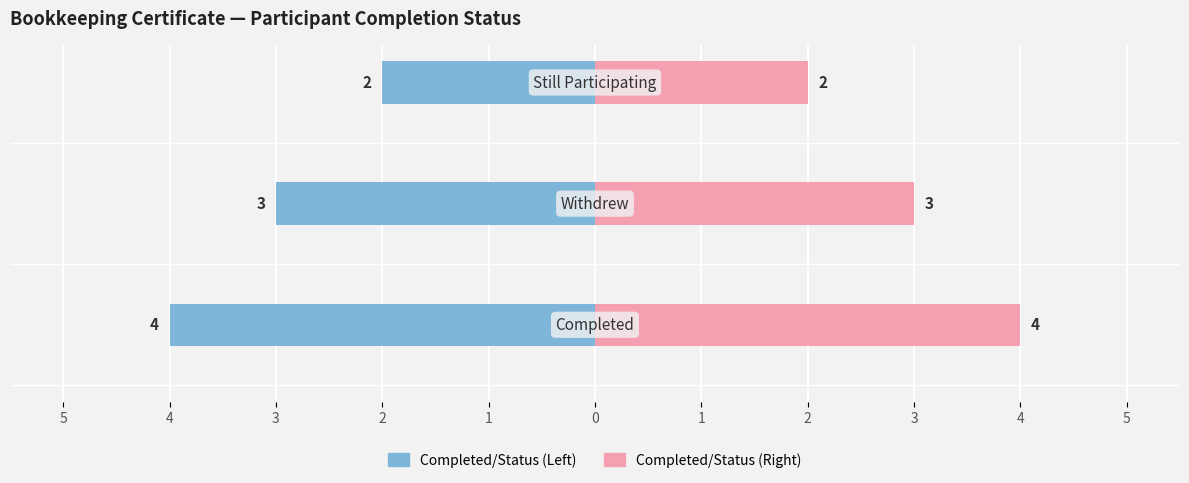

How many bars are there in each group?

2